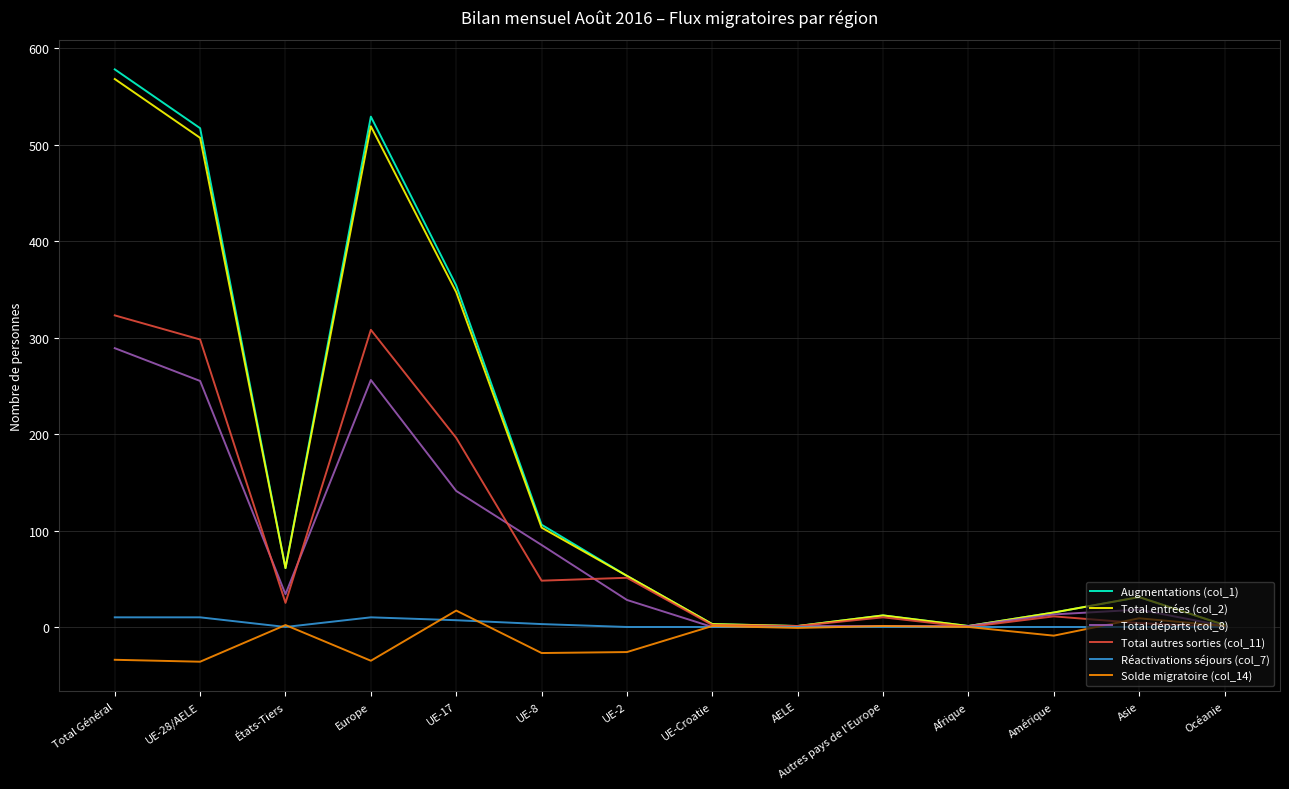

What value does the Total entrées (col_2) series have at Amérique?

15